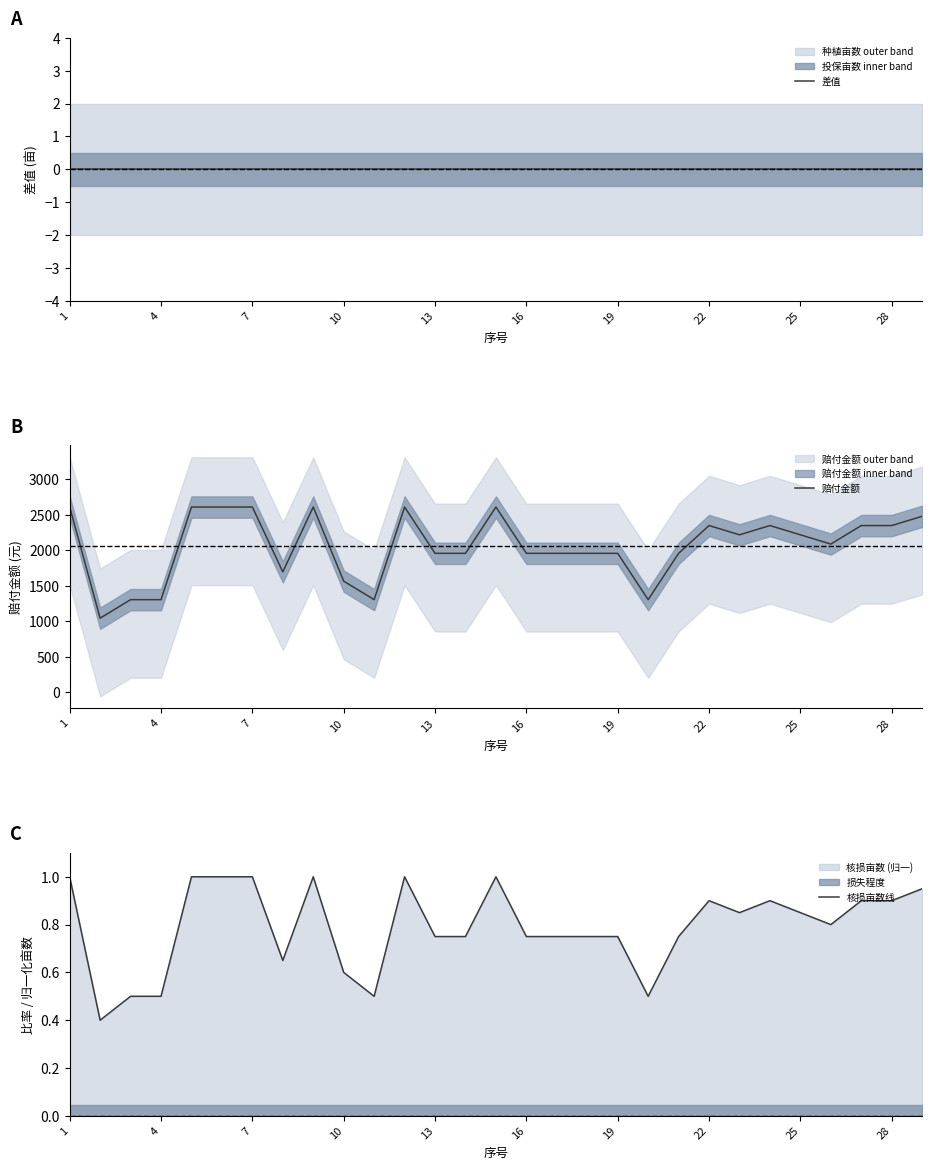

What is the value of the 核损亩数线 point at the 6th from the left?

1.0